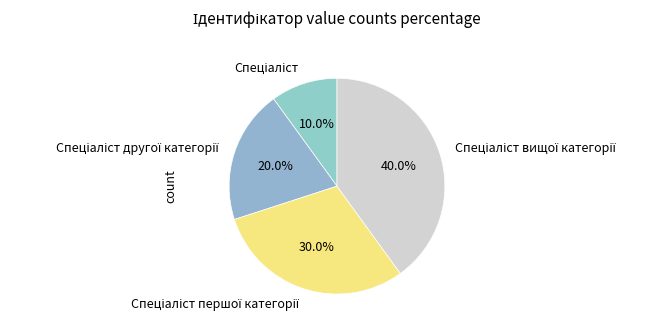

Is there a majority slice in this chart?

No